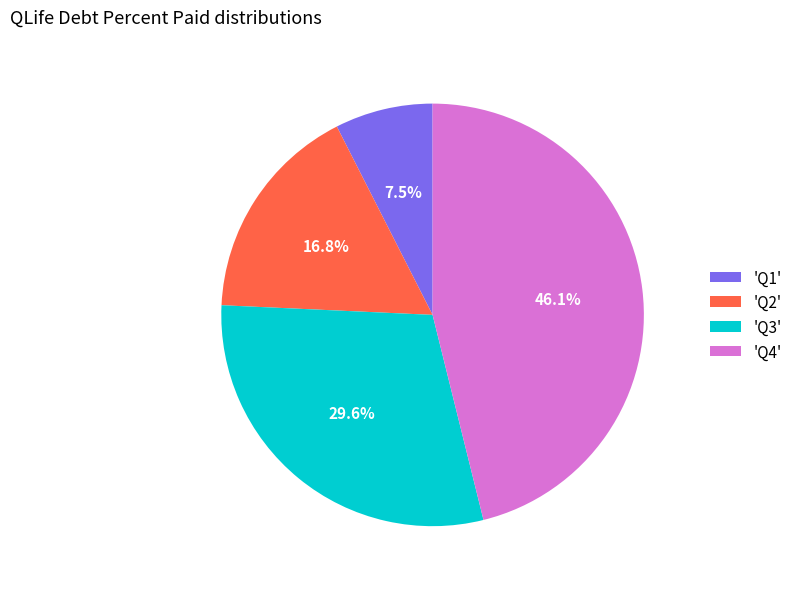

Which slice is the largest?

'Q4'